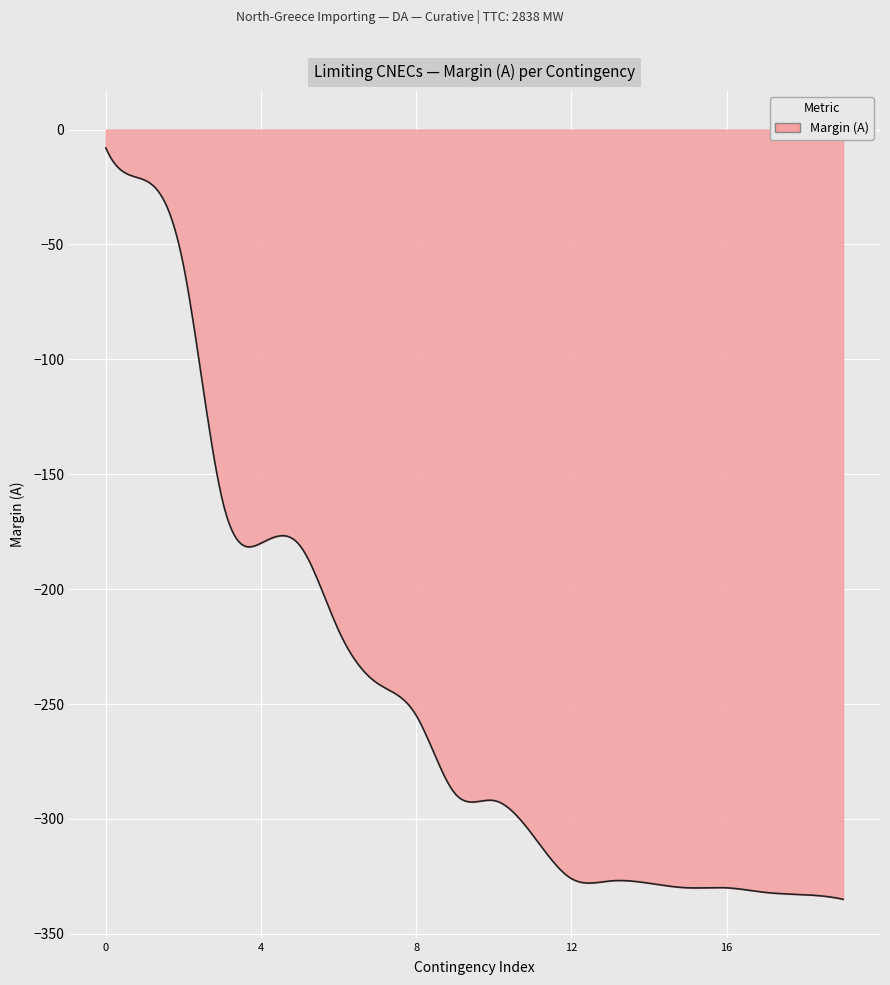

What is the greatest value displayed?

-8.0